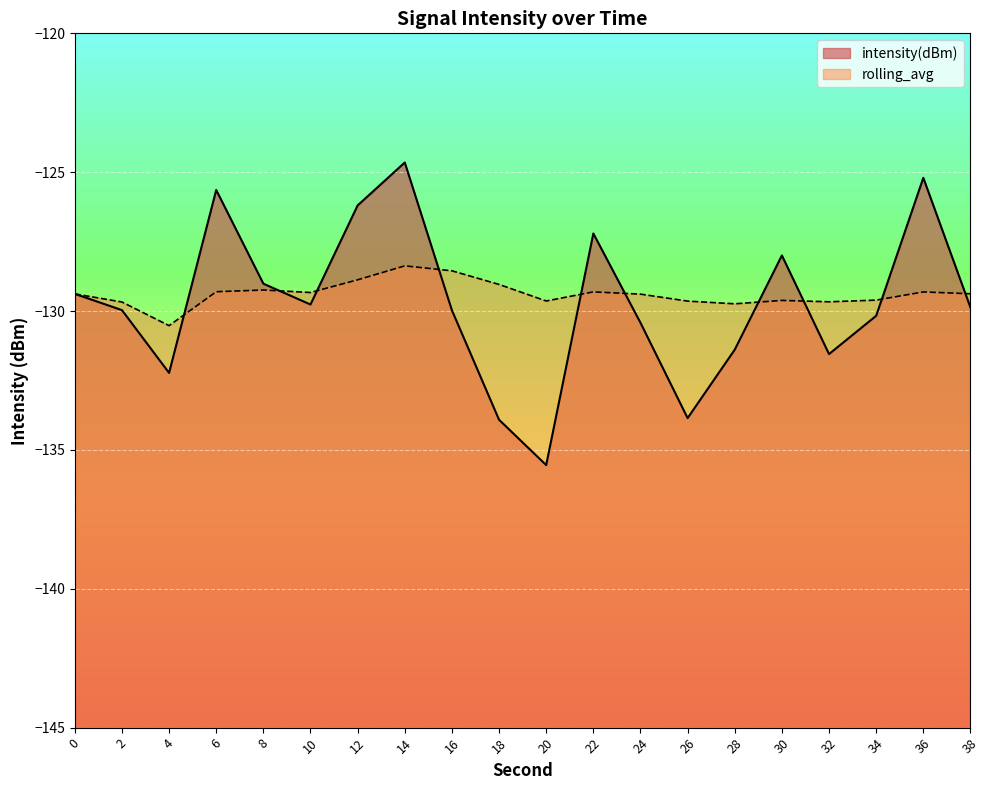

Is it true that rolling_avg equals -64.8 at 4?

False